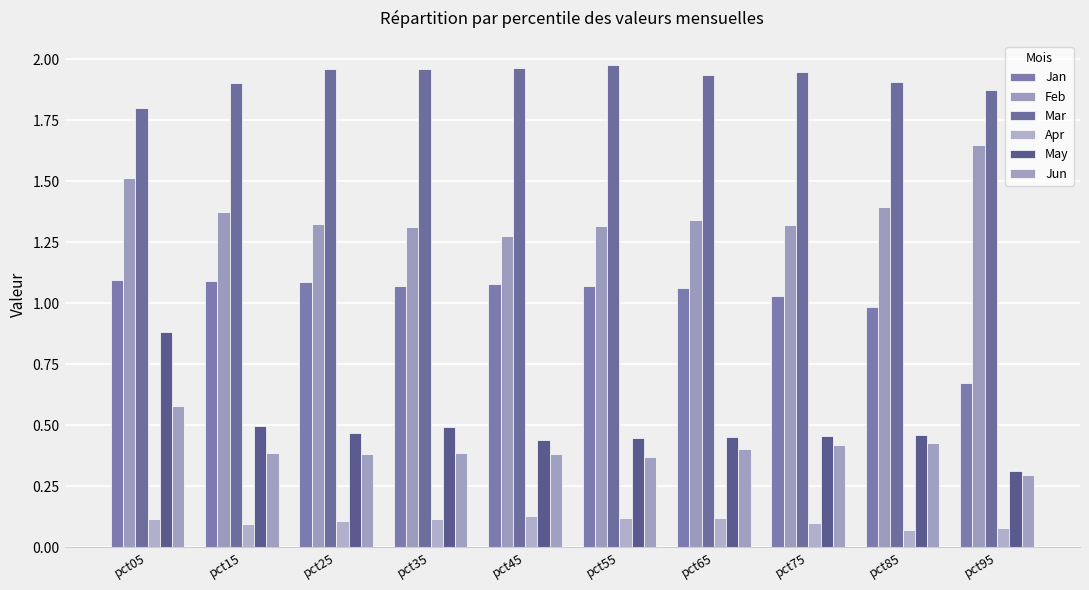

What is the difference between the maximum and minimum values in the May series?

0.6